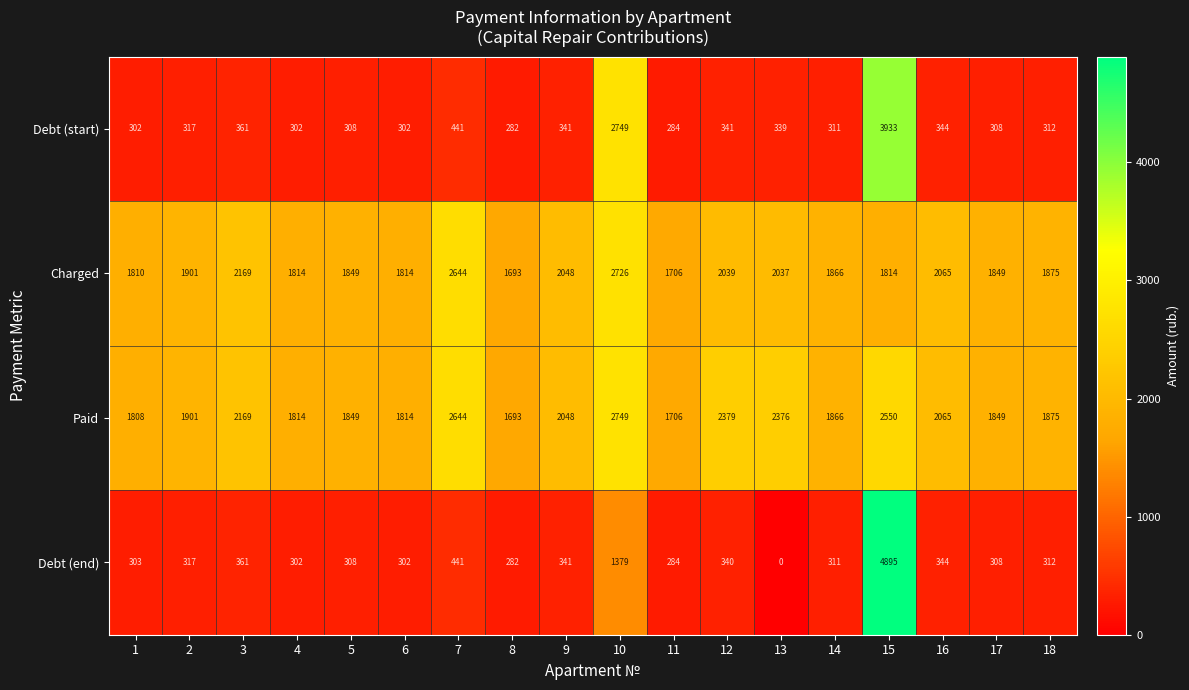

What is the highest value of the Paid series?

2749